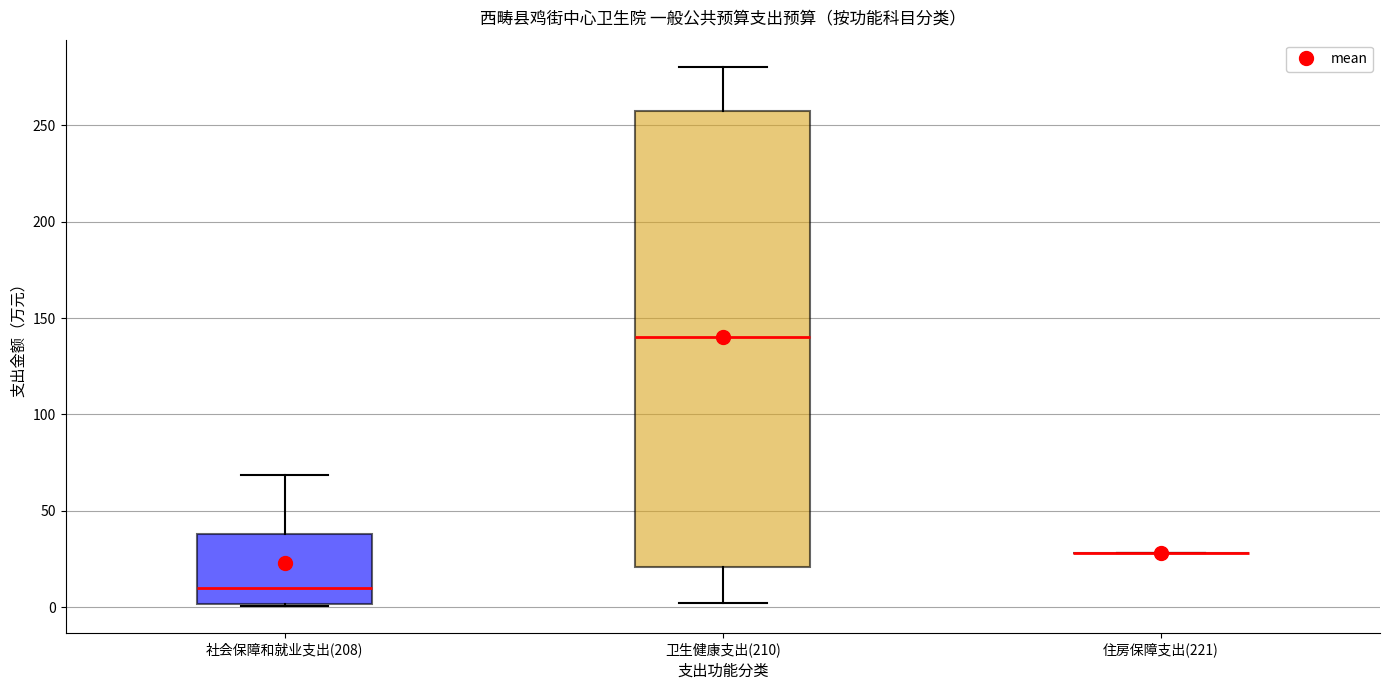

Reading left to right, transcribe this box plot: for each box, give where its median line is, the range the box spans, and where its two whiskers end, as read against the y-axis. The values are not printed on the chart, so give them approximately, as read against the axis.

社会保障和就业支出(208): median 10, box 0 to 40, whiskers 0 to 70
卫生健康支出(210): median 140, box 20 to 260, whiskers 0 to 280
住房保障支出(221): box collapsed to a line at 30, whiskers 30 to 30